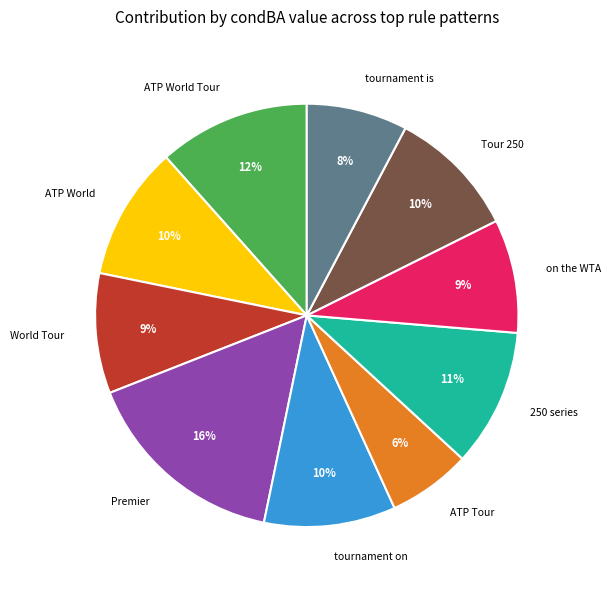

To the nearest percent, what portion does ATP Tour represent?

6%